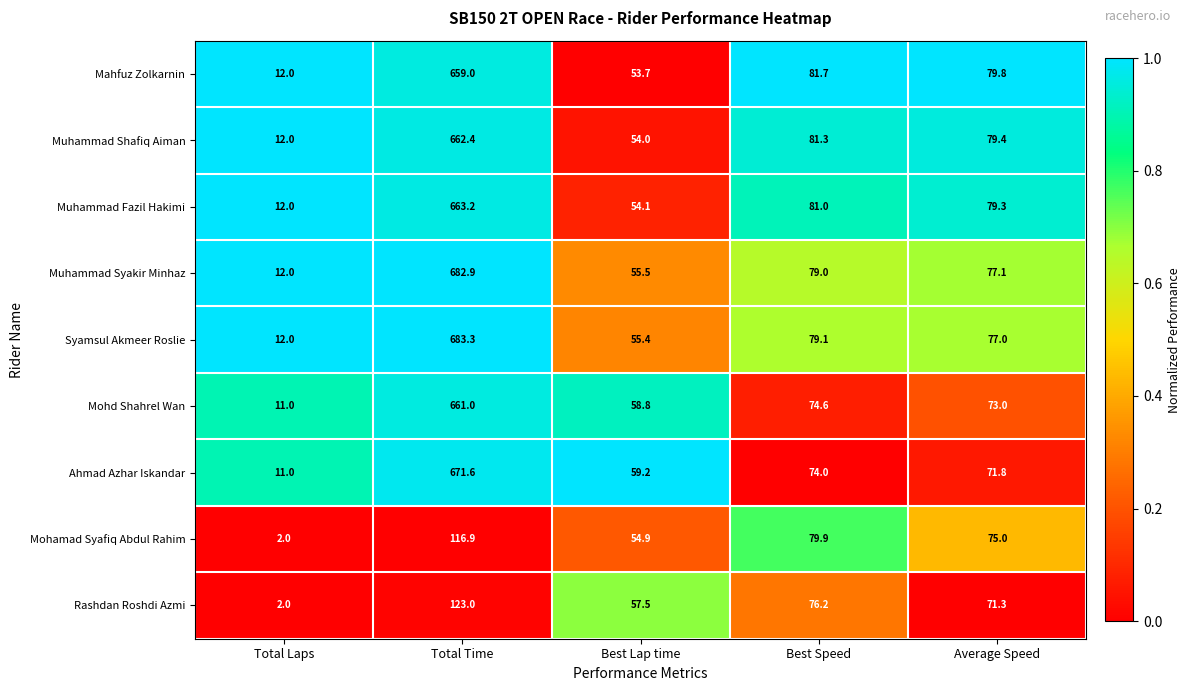

List the labels in order of Muhammad Syakir Minhaz value, largest first.

Total Time, Best Speed, Average Speed, Best Lap time, Total Laps